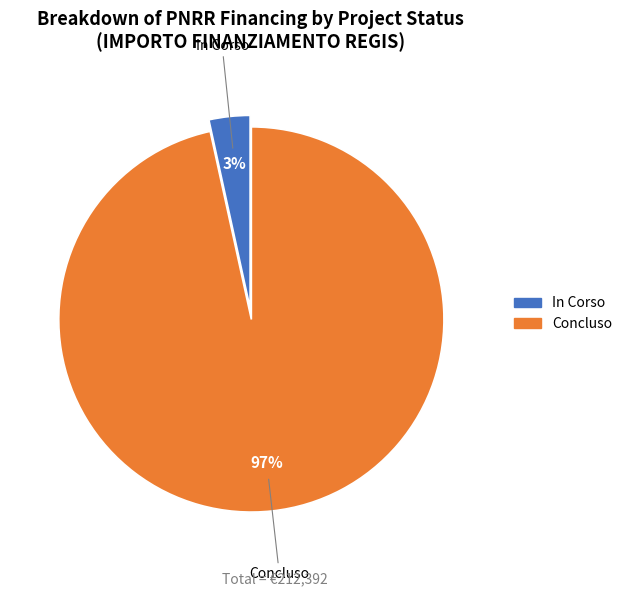

What is the largest slice in the pie chart?

Concluso